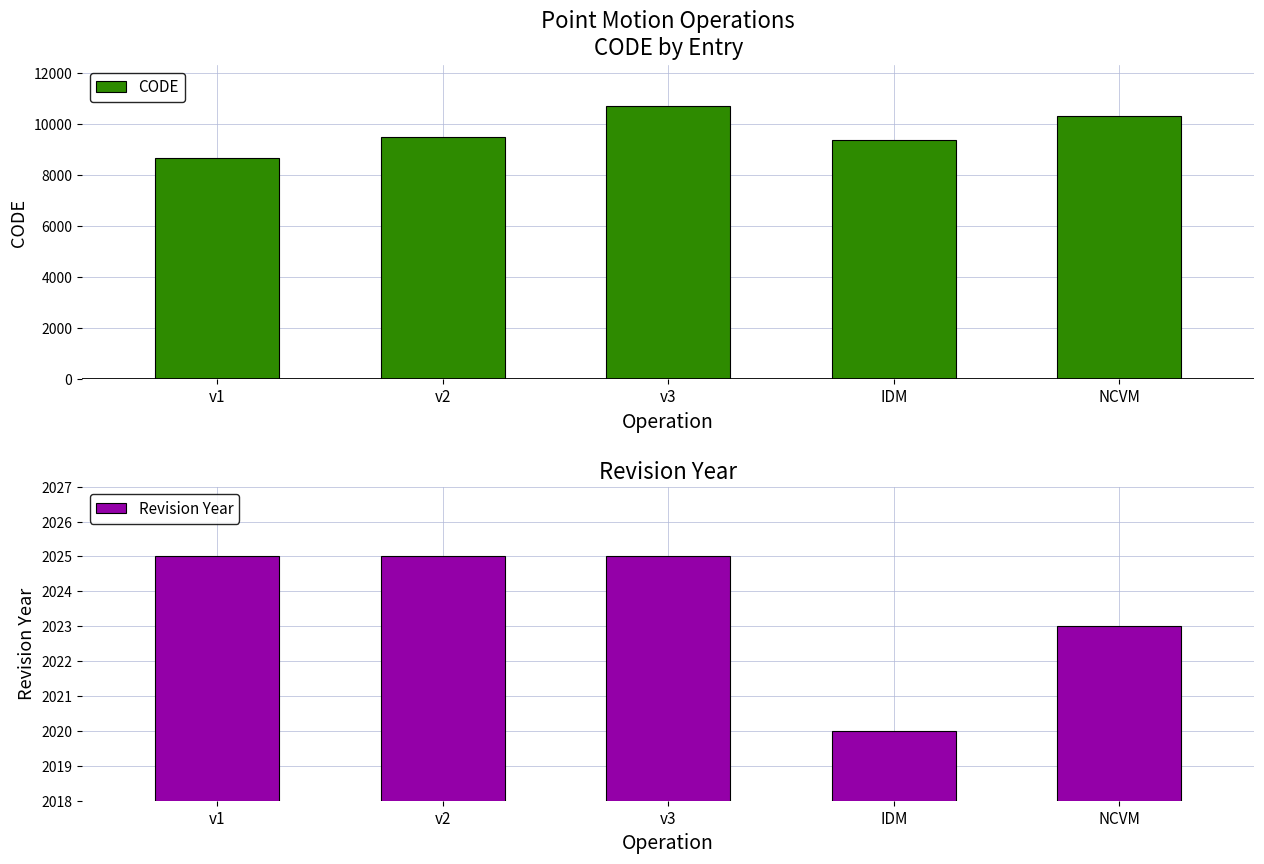

The Revision Year series shows 2025 at v2. True or false?

True